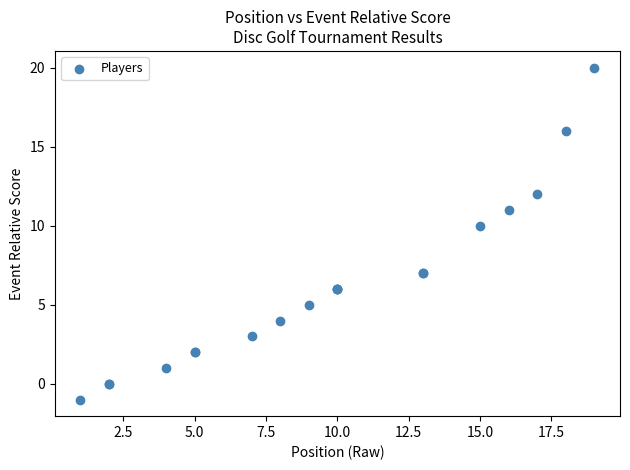

What Y value in the scatter plot is closest to 9?

10